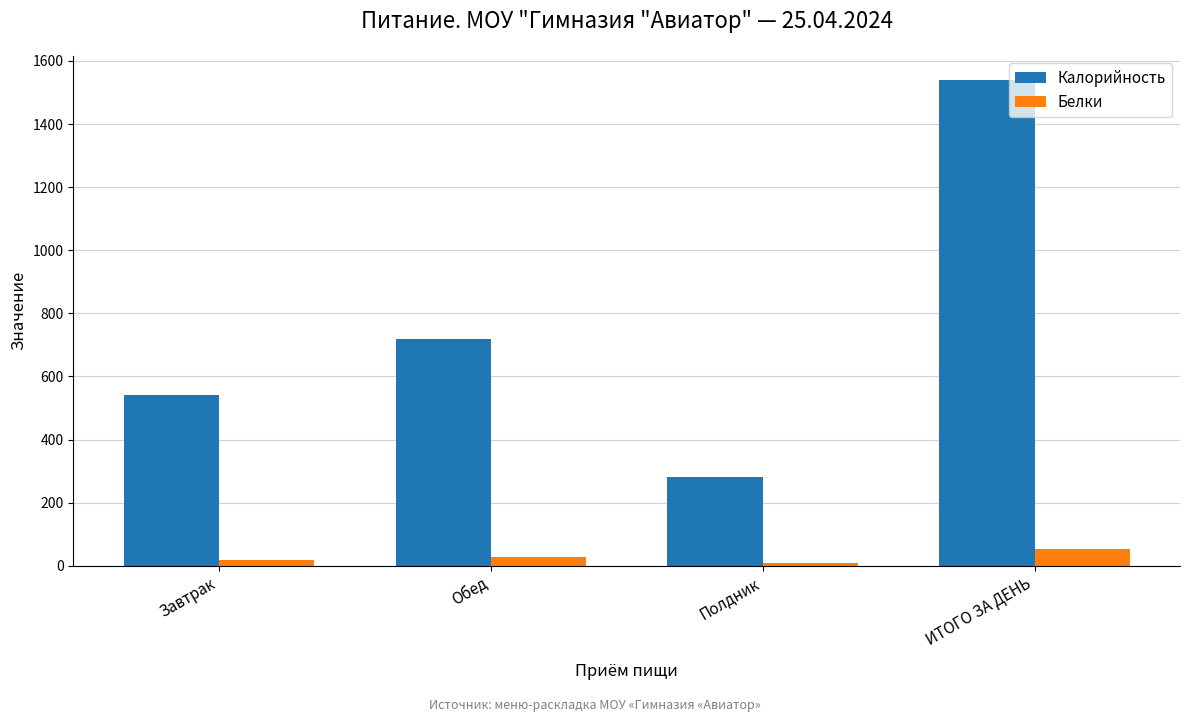

What is the difference between the maximum and second lowest values in the Калорийность series?

998.9